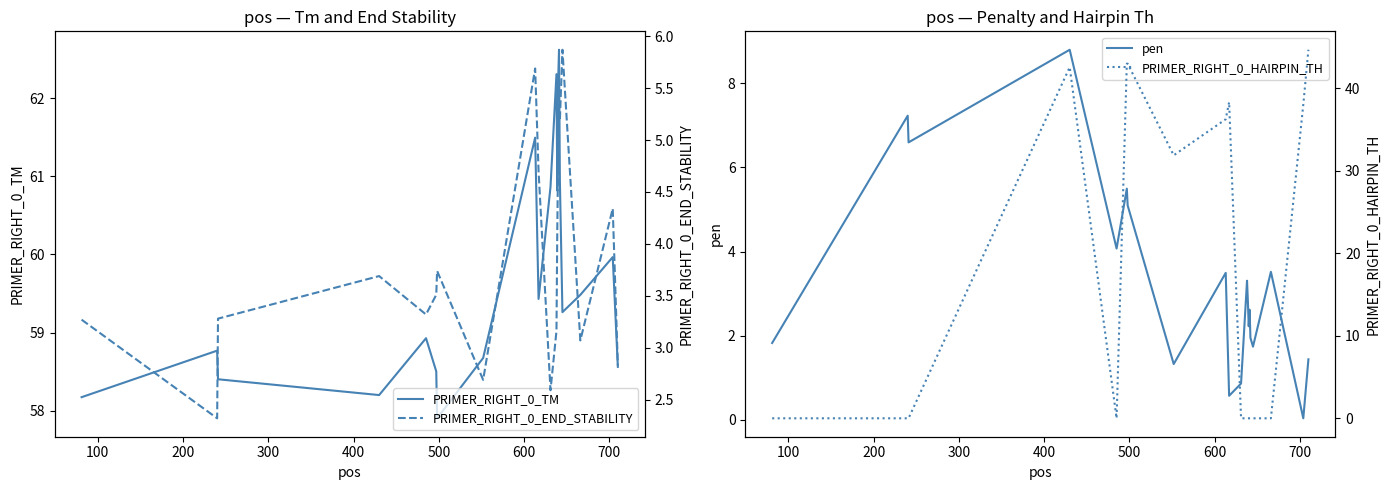

What is the minimum value for PRIMER_RIGHT_0_TM?

57.9